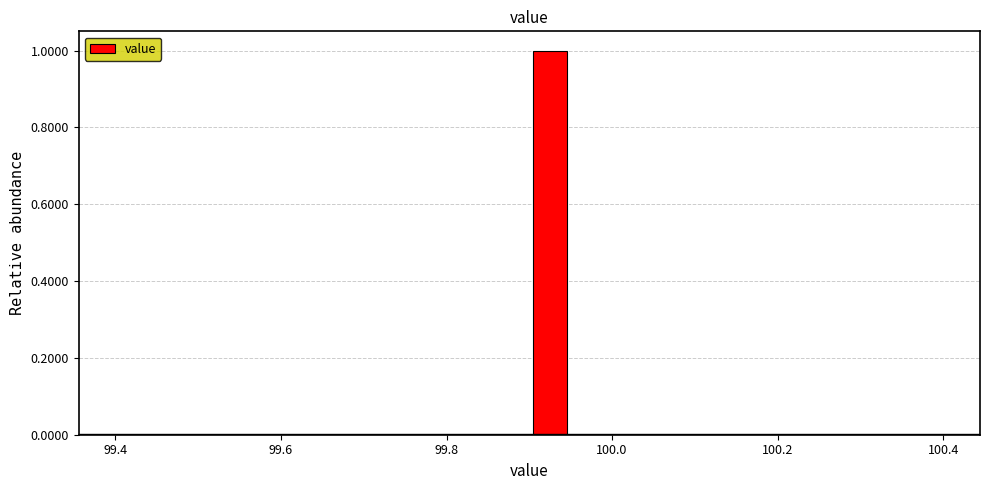

Read against the x-axis, roughly where is the centre of the tallest bar?

99.92